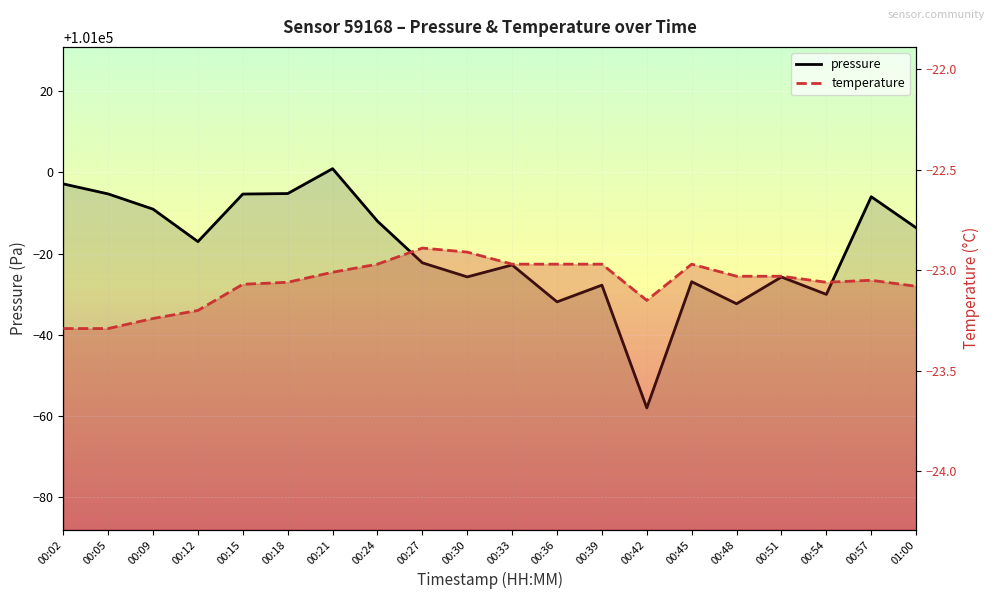

What are all the series names shown in the legend?

pressure, temperature